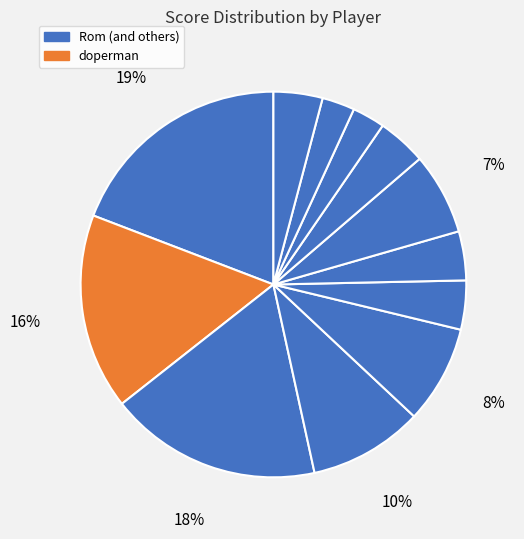

How many segments does this pie chart have?

12